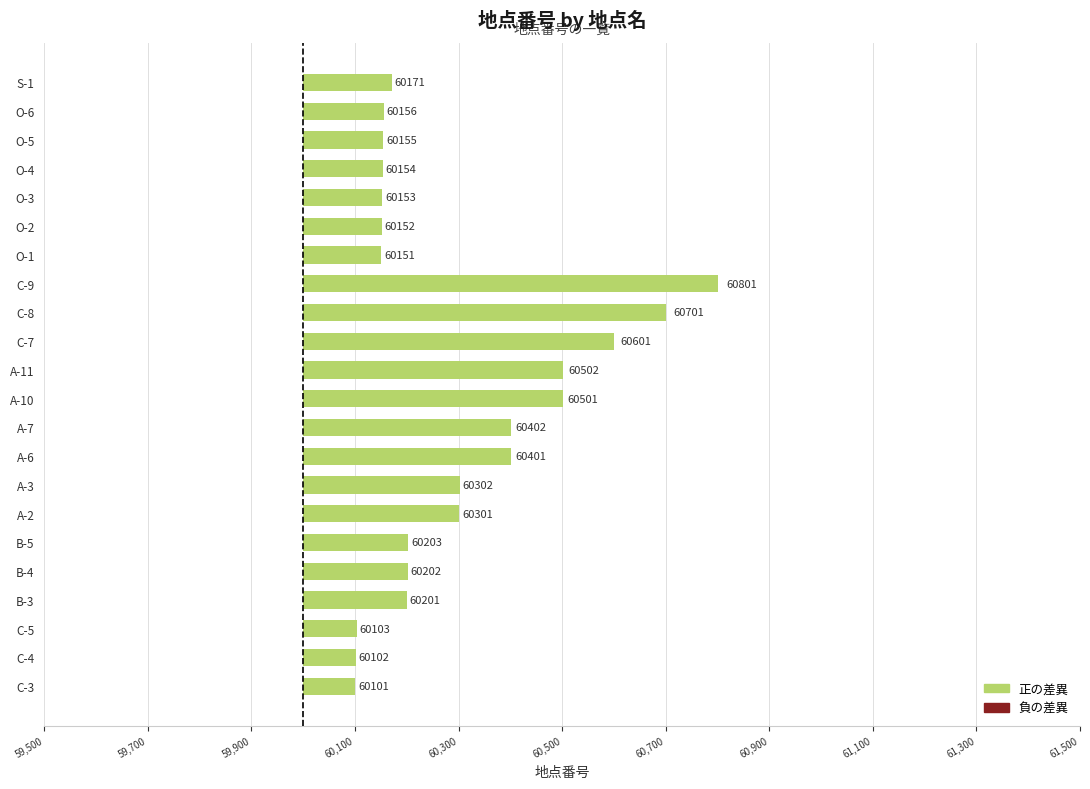

Does the chart contain any negative values?

No